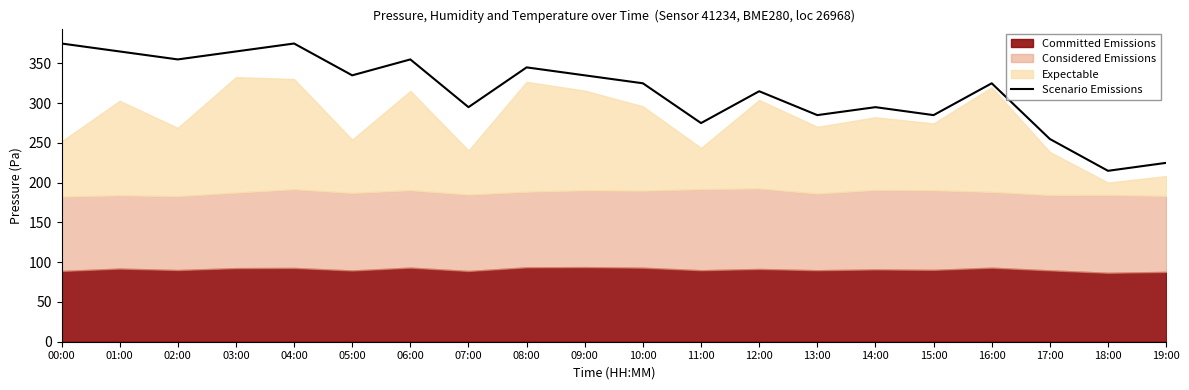

True or false: the data shows 516.5 at 00:00.

False